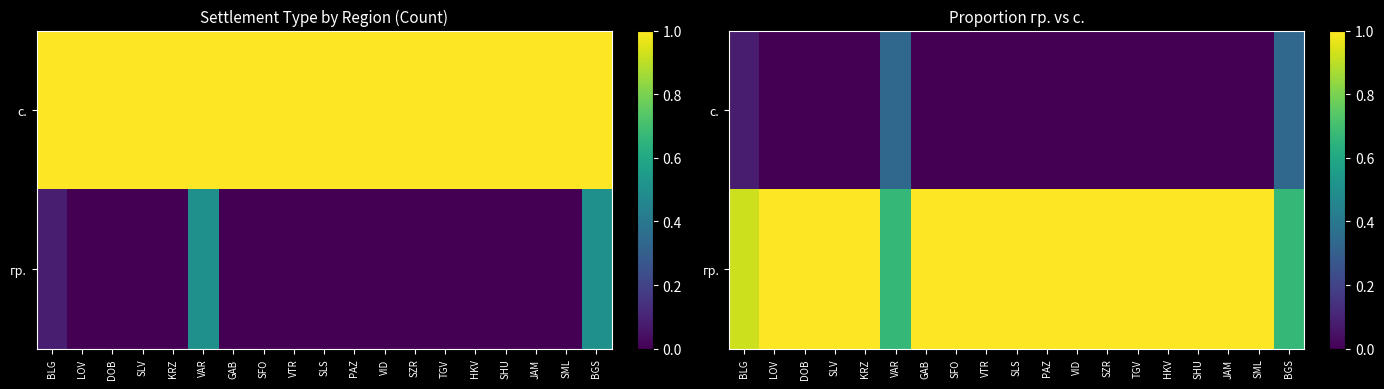

Which label corresponds to the smallest value in the chart?

LOV